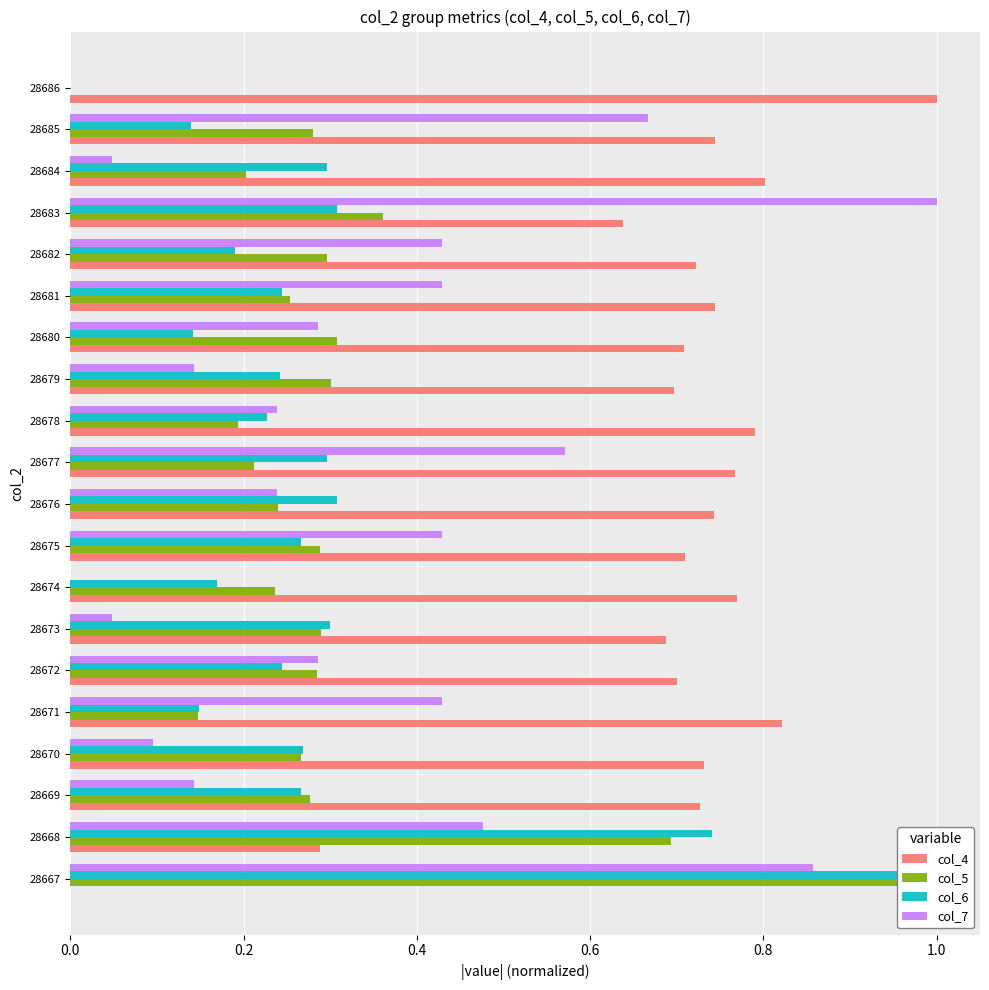

Reading left to right, transcribe all the data shown in this chart.

col_4: 0.0	0.3	0.7	0.7	0.8	0.7	0.7	0.8	0.7	0.7	0.8	0.8	0.7	0.7	0.7	0.7	0.6	0.8	0.7	1.0
col_5: 1.0	0.7	0.3	0.3	0.1	0.3	0.3	0.2	0.3	0.2	0.2	0.2	0.3	0.3	0.3	0.3	0.4	0.2	0.3	0.0
col_6: 1.0	0.7	0.3	0.3	0.1	0.2	0.3	0.2	0.3	0.3	0.3	0.2	0.2	0.1	0.2	0.2	0.3	0.3	0.1	0.0
col_7: 0.9	0.5	0.1	0.1	0.4	0.3	0.0	0.0	0.4	0.2	0.6	0.2	0.1	0.3	0.4	0.4	1.0	0.0	0.7	0.0